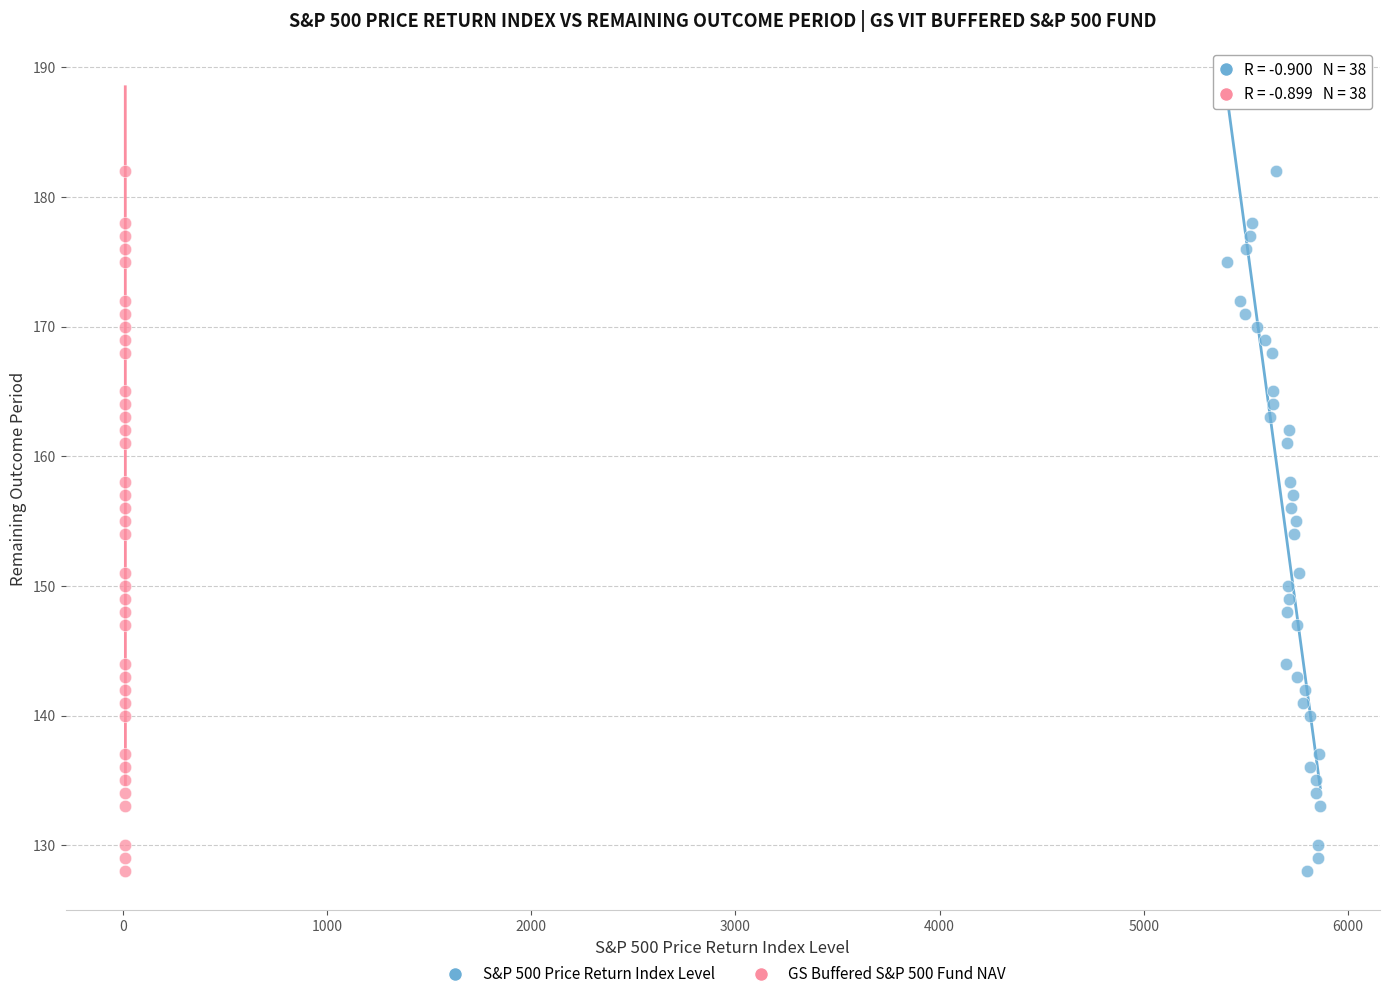

What are all the series names shown in the legend?

S&P 500 Price Return Index Level, GS Buffered S&P 500 Fund NAV